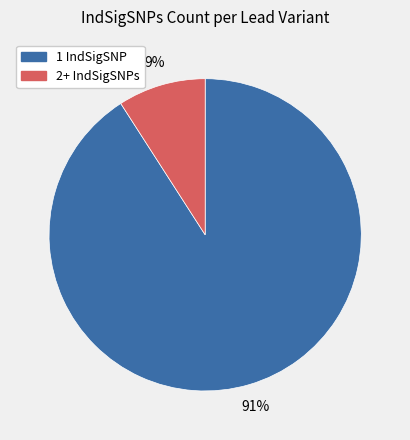

Is there a majority slice in this chart?

Yes